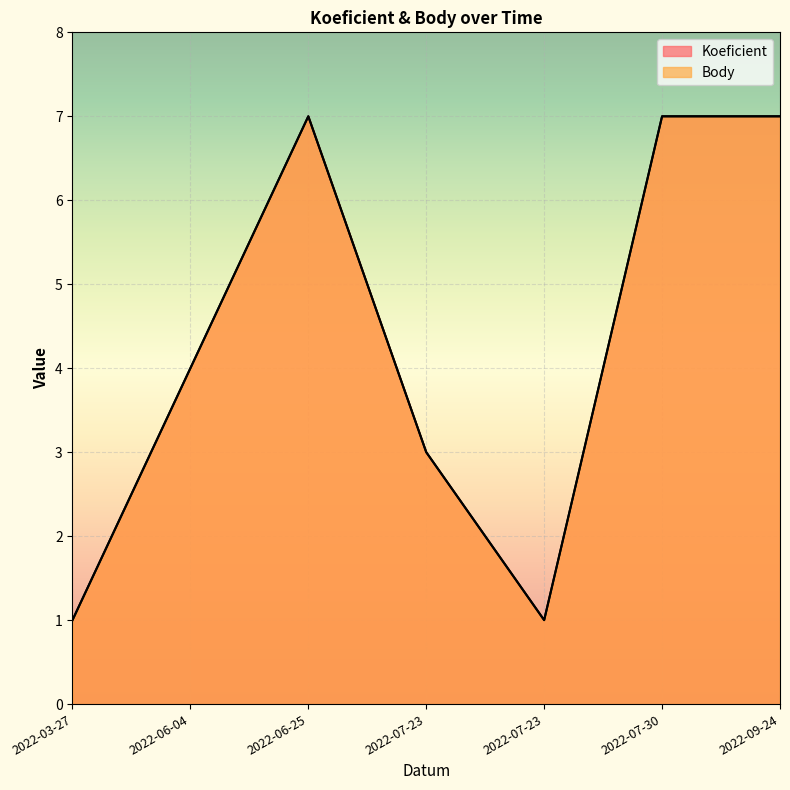

Which series has the widest spread of values?

Koeficient